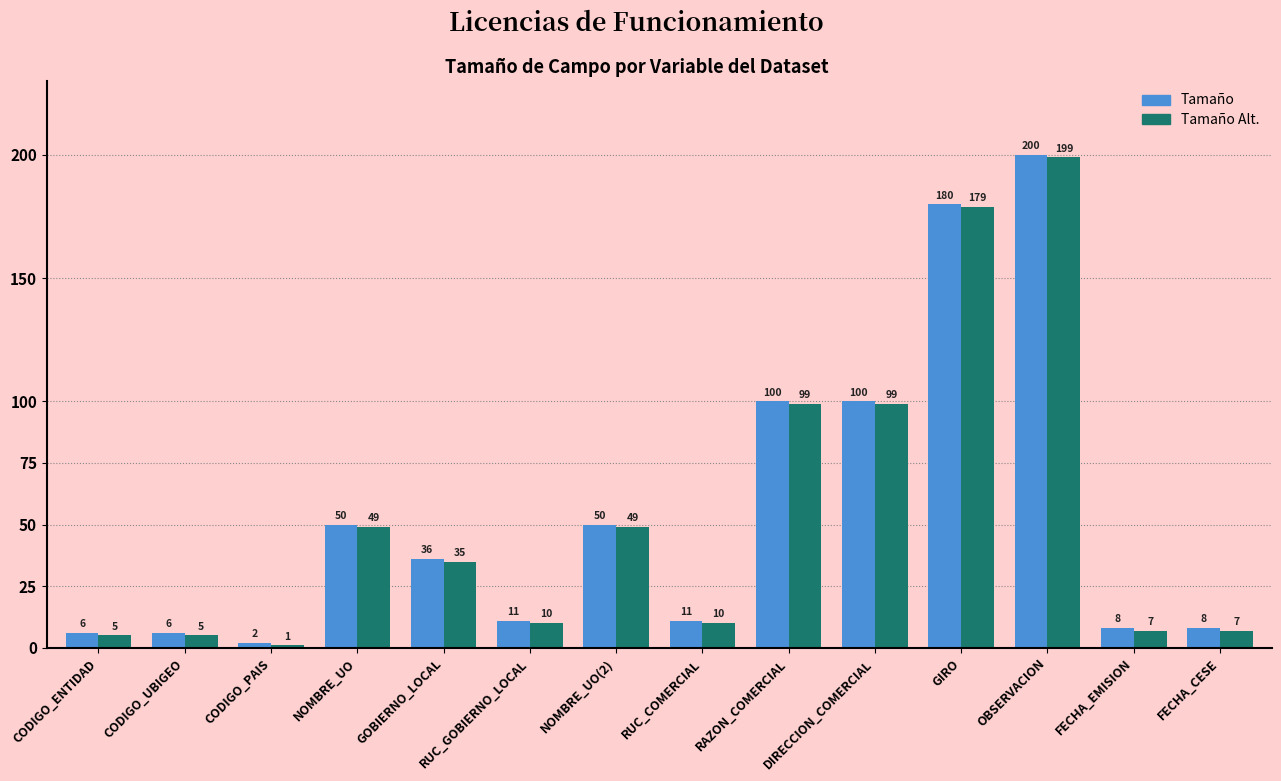

How many values in the Tamaño series are below 36?

7